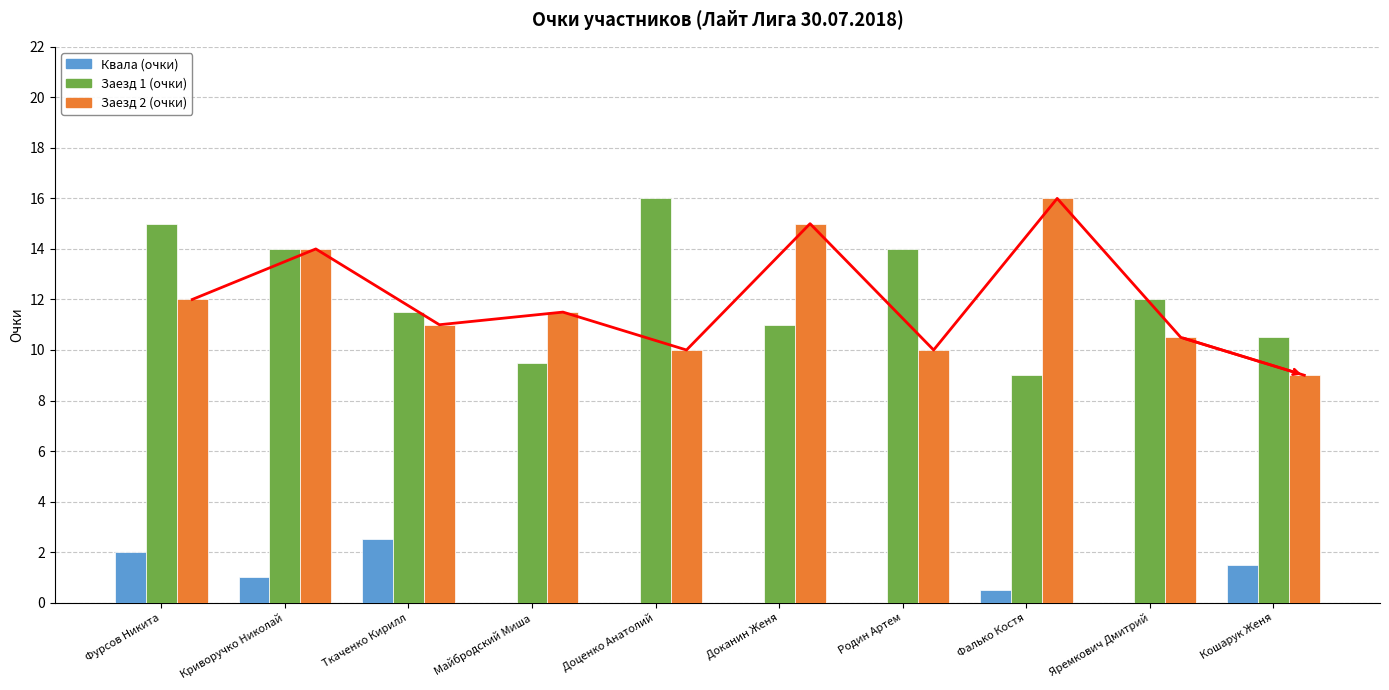

At which category is the sum across all series the highest?

Фурсов Никита